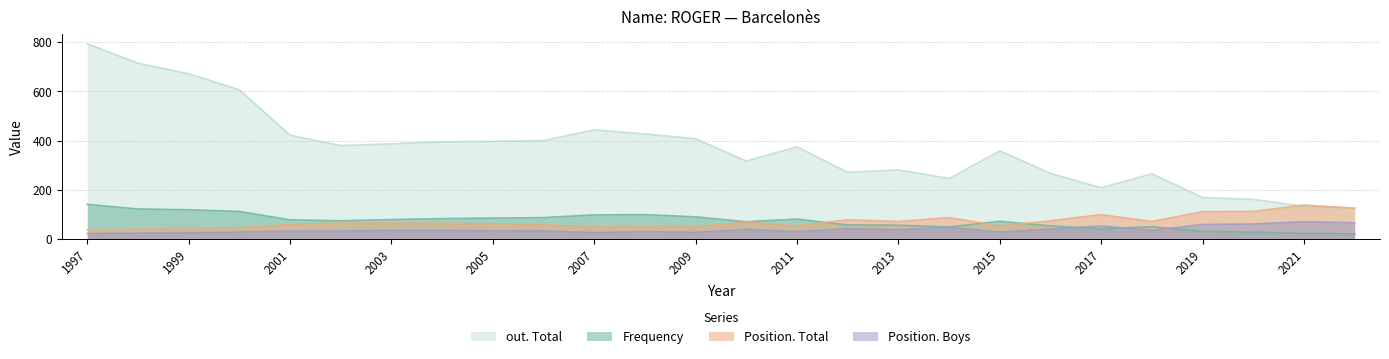

Rank the series by their maximum value, from highest to lowest.

out. Total, Frequency, Position. Total, Position. Boys